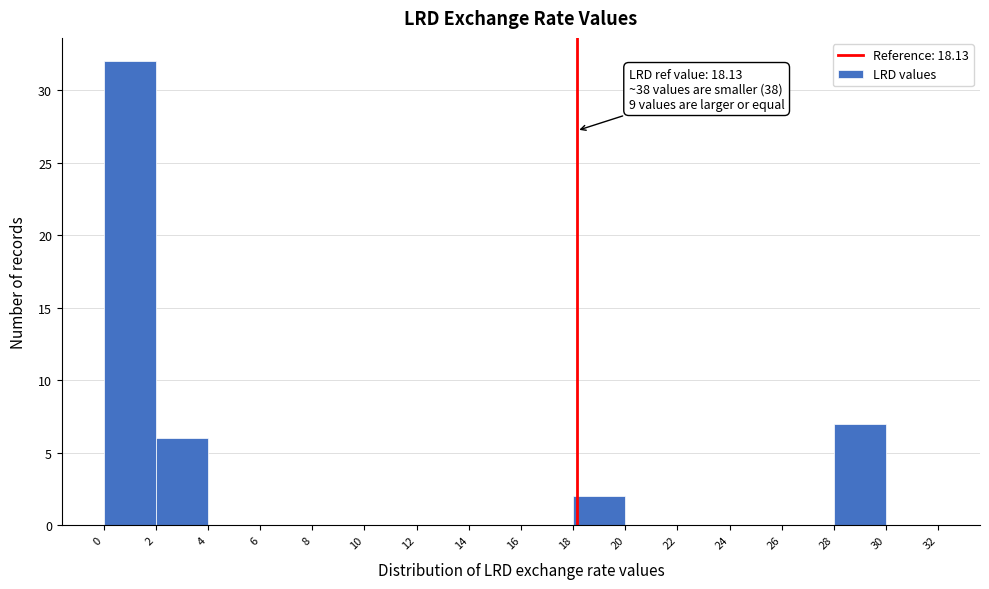

Over which range of the x-axis is the bar tallest?

0 to 2